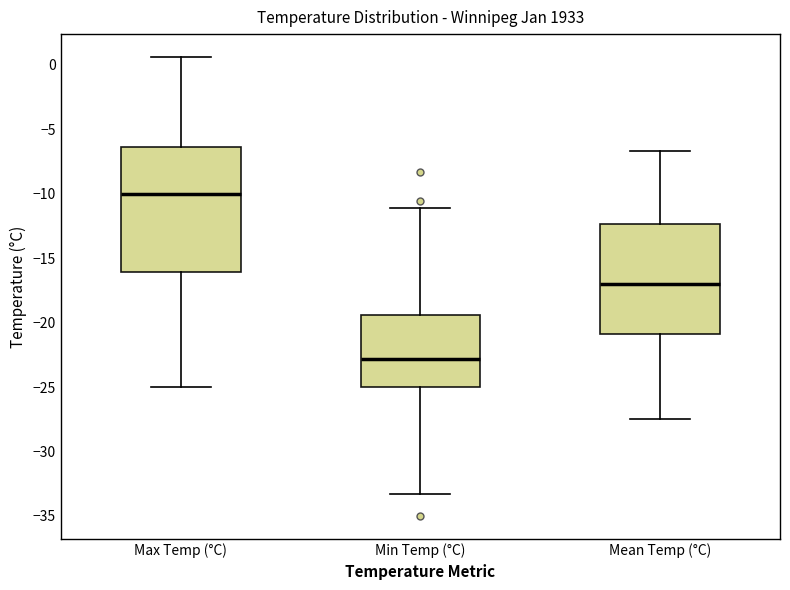

Which box's median line is the lowest?

Min Temp (°C)